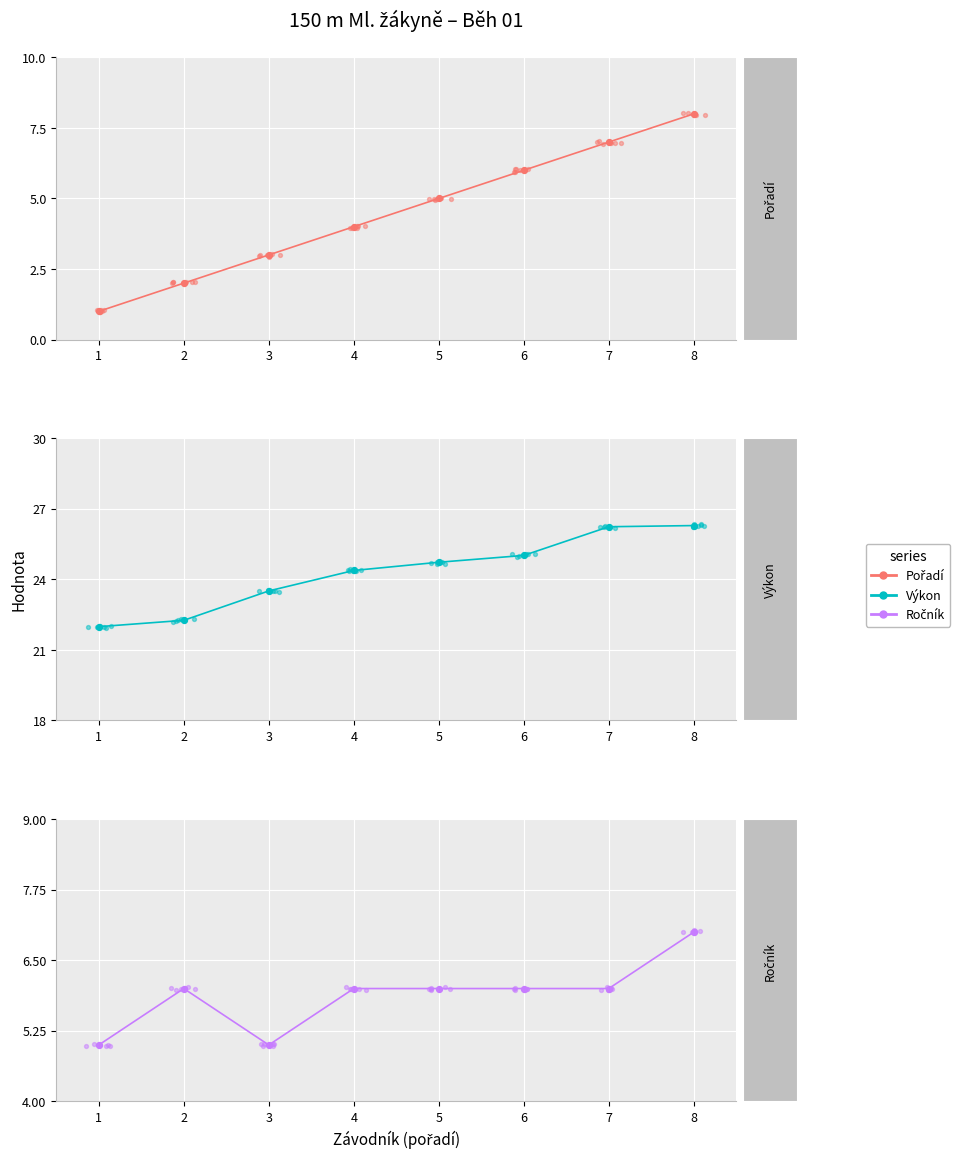

What is the total value across all series at 1?

28.0